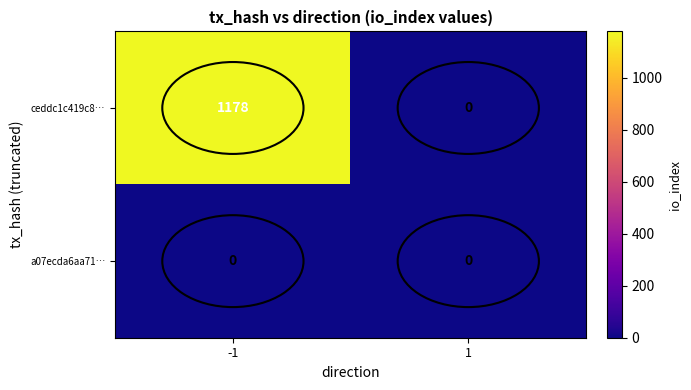

What is the greatest value displayed?

1178